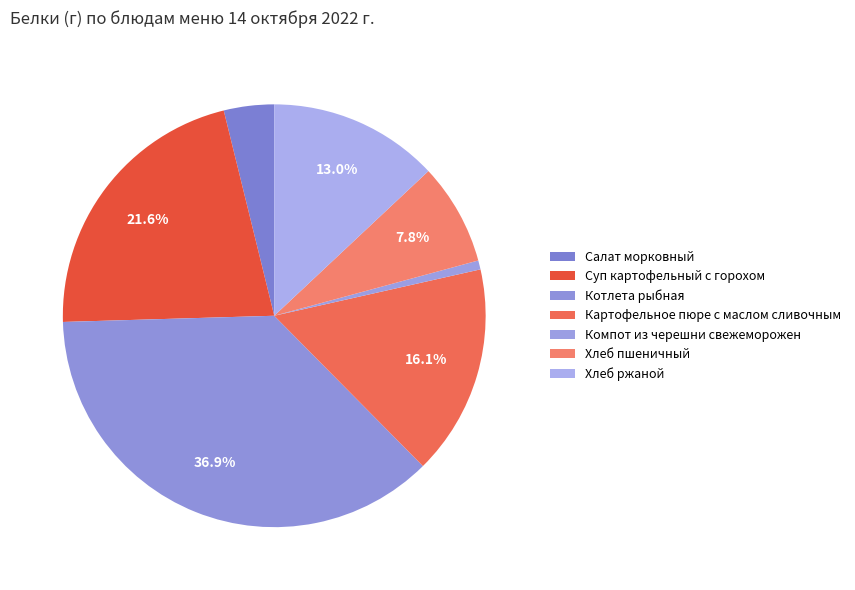

What percentage is the Хлеб пшеничный slice, to the nearest percent?

8%